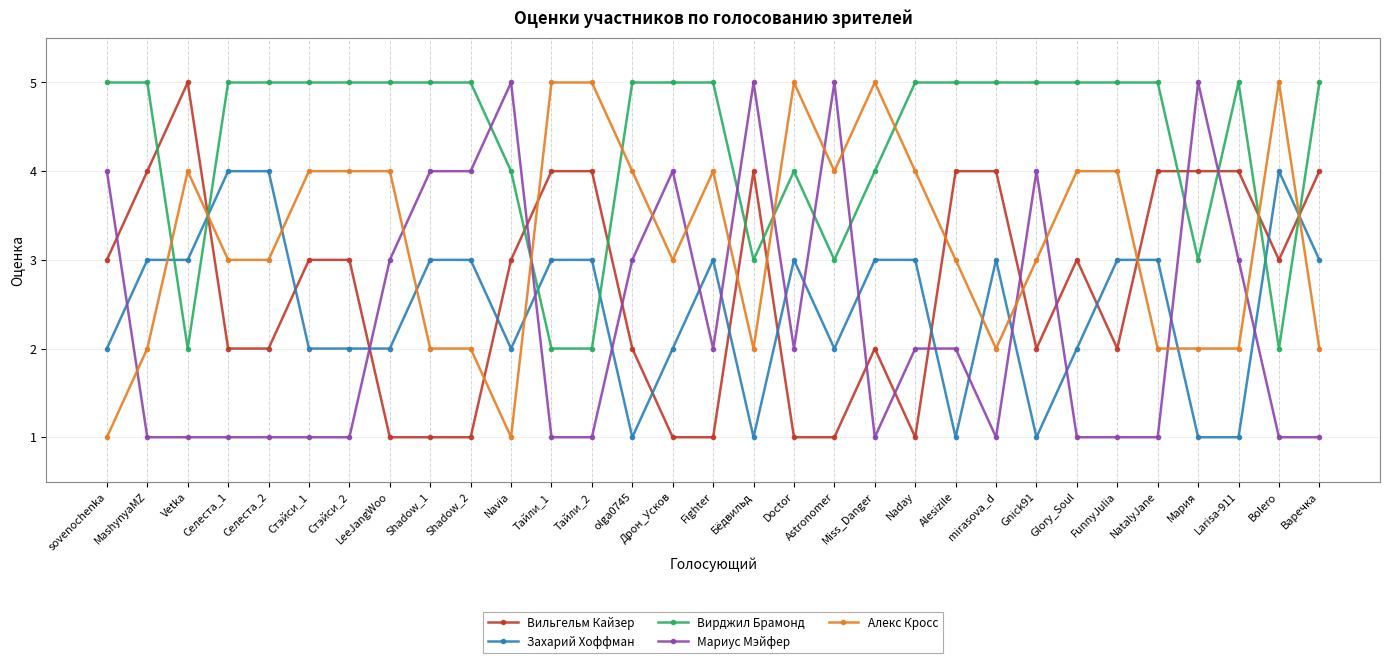

The value of Захарий Хоффман at Мария is 1. True or false?

True